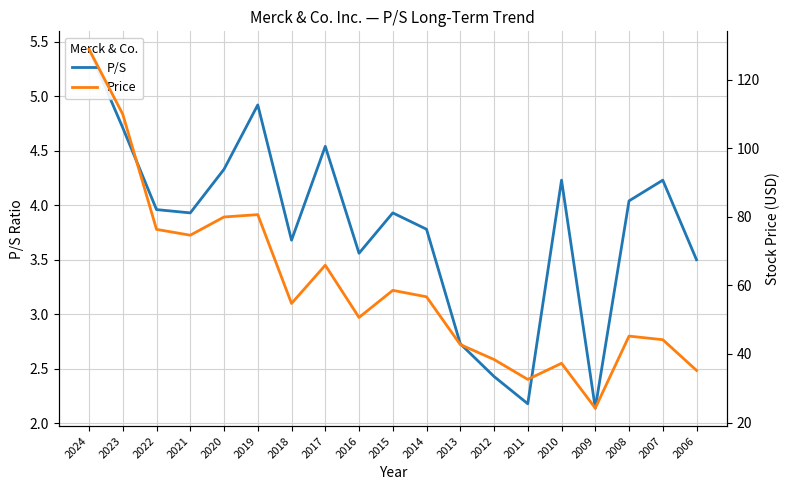

Which series has the widest spread of values?

Price